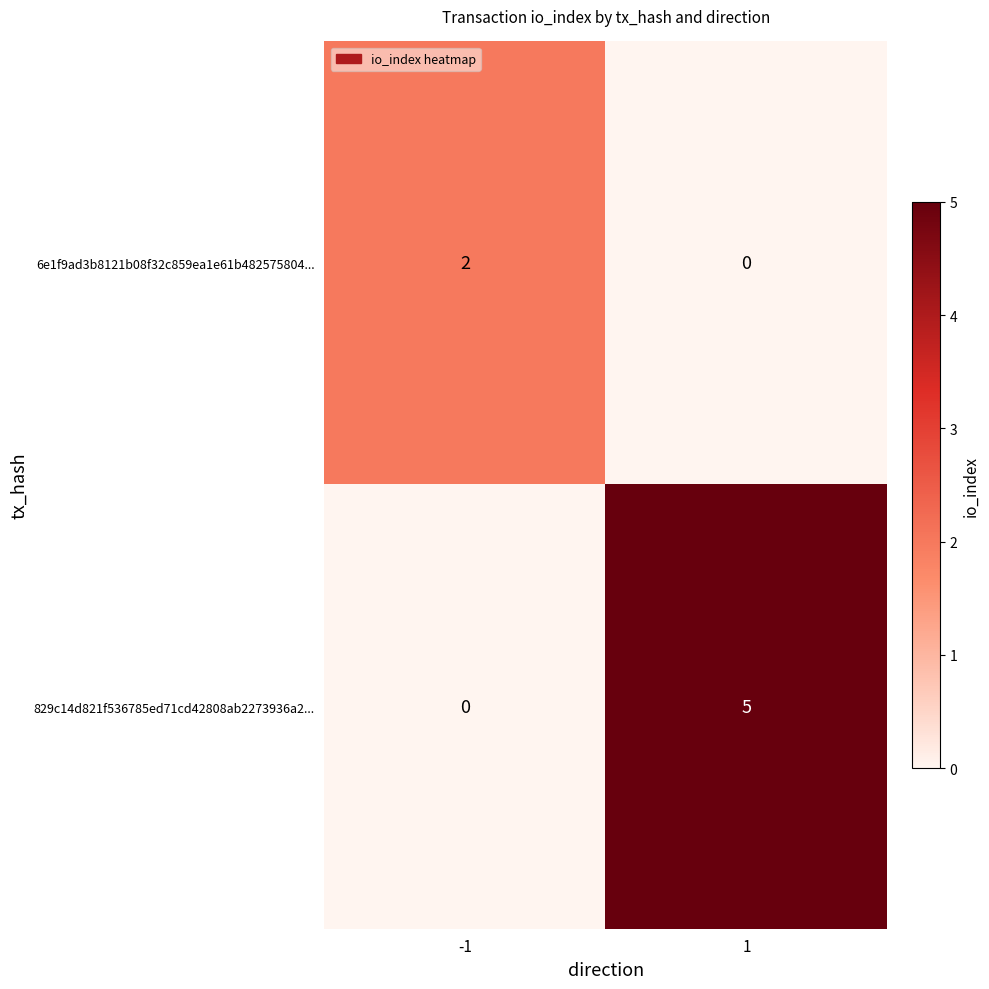

What is the difference between the 829c14d821f536785ed71cd42808ab2273936a2... values at 1 and -1?

5